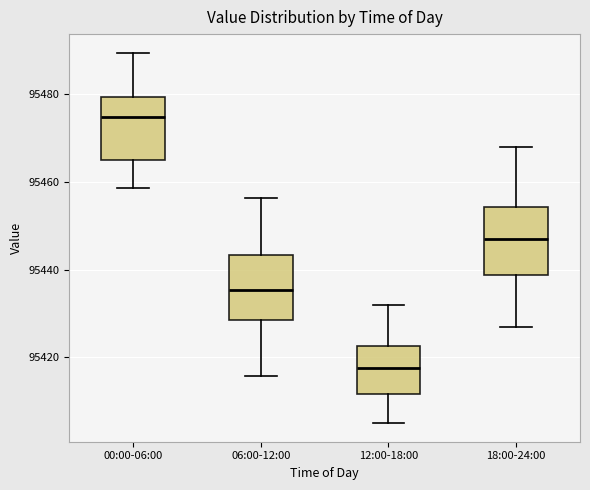

Where does the lower whisker of the box for 00:00-06:00 end on the y-axis? The values are not printed on the chart, so give them approximately, as read against the axis.

95458